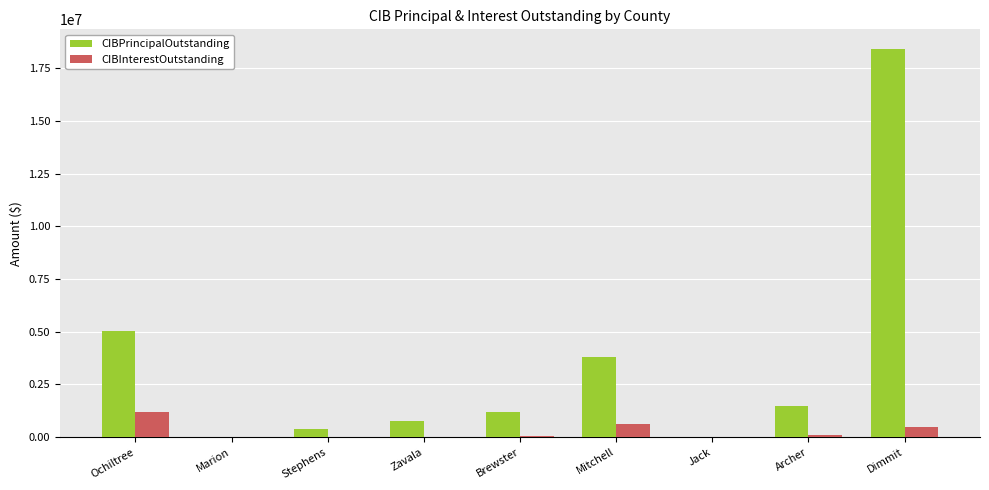

Which series has the largest total across all categories?

CIBPrincipalOutstanding